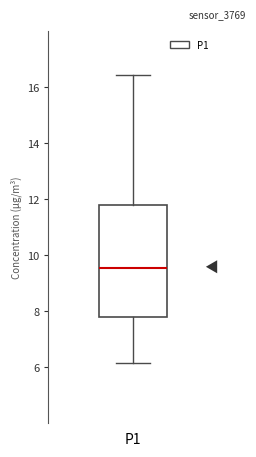

Transcribe this box plot: give where the median line is, the range the box spans, and where the two whiskers end, as read against the y-axis. The values are not printed on the chart, so give them approximately, as read against the axis.

median 9.6, box 7.8 to 11.8, whiskers 6.2 to 16.4